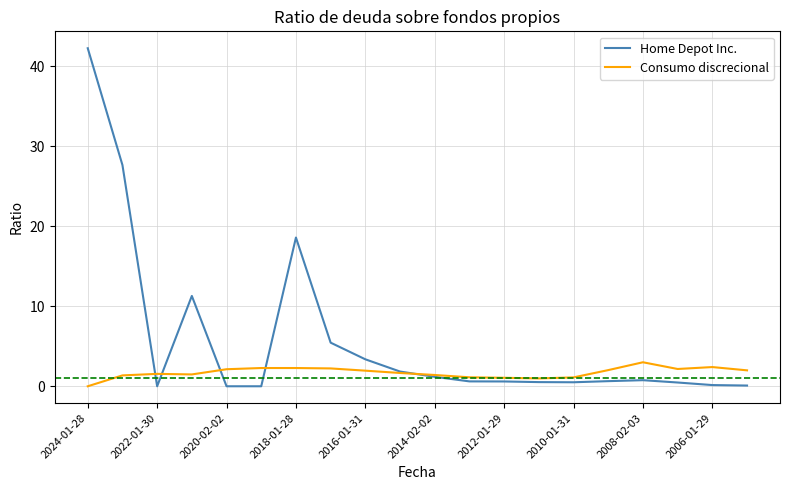

What is the maximum value for Consumo discrecional?

3.0